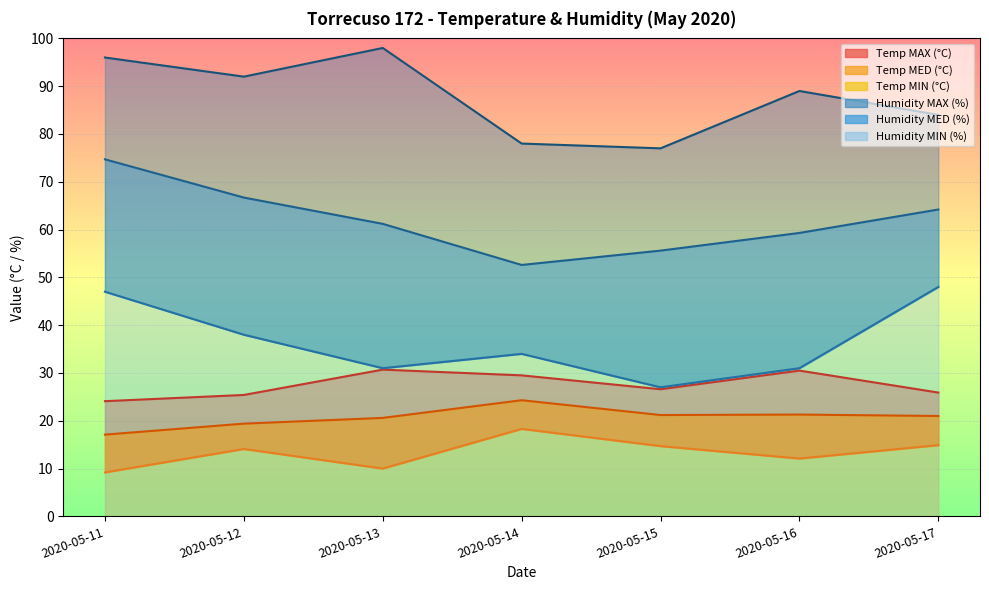

What is the difference between the second highest and minimum values in the Temp MIN series?

5.7